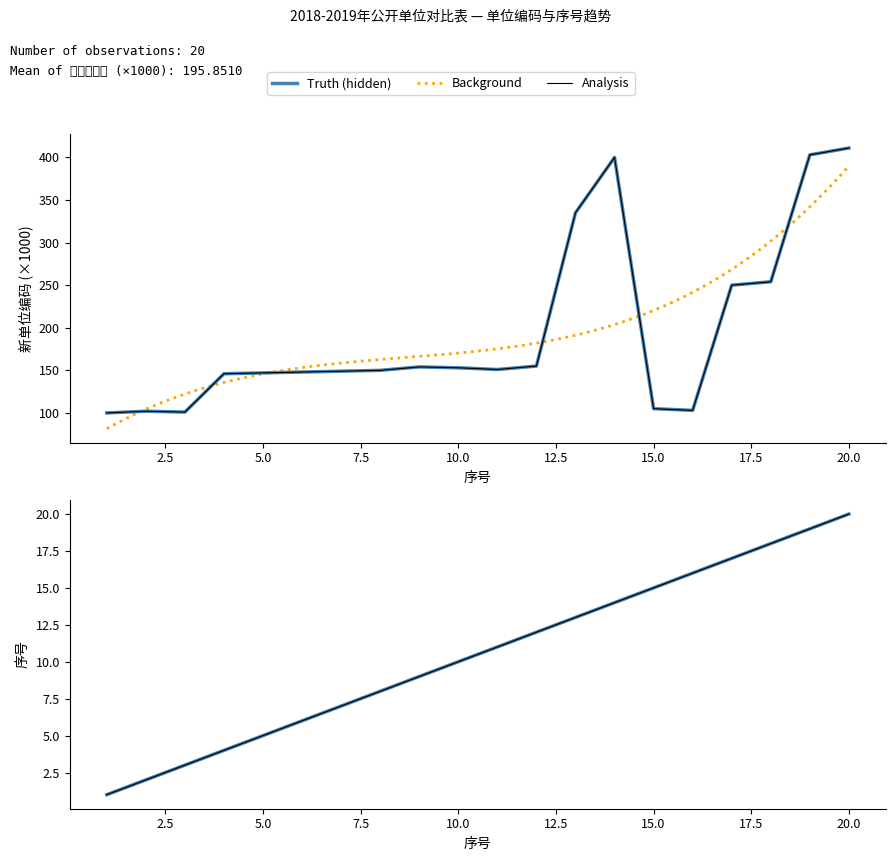

Where is the first local maximum for 新单位编码?

2